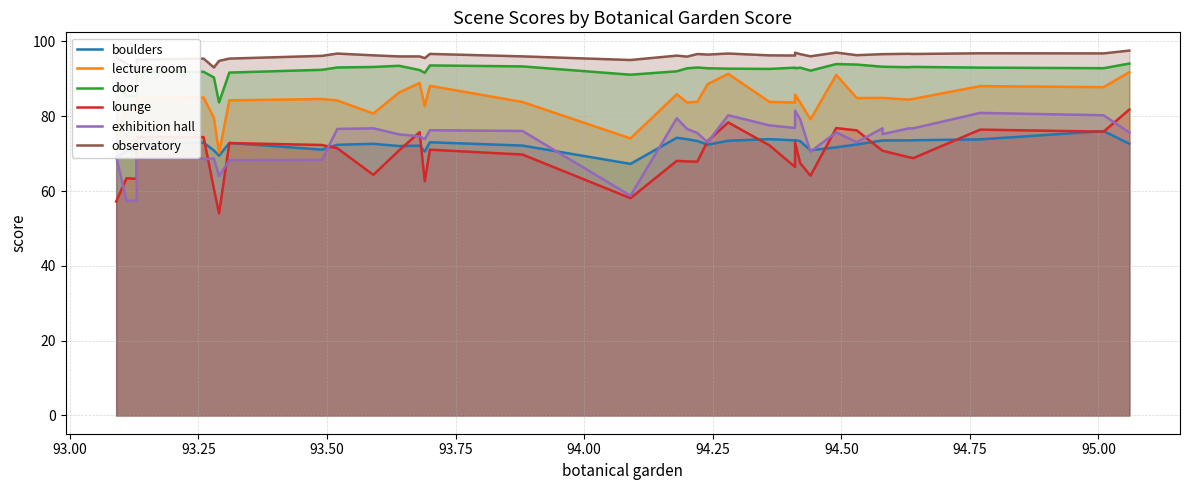

What are all the series names shown in the legend?

boulders, lecture room, door, lounge, exhibition hall, observatory